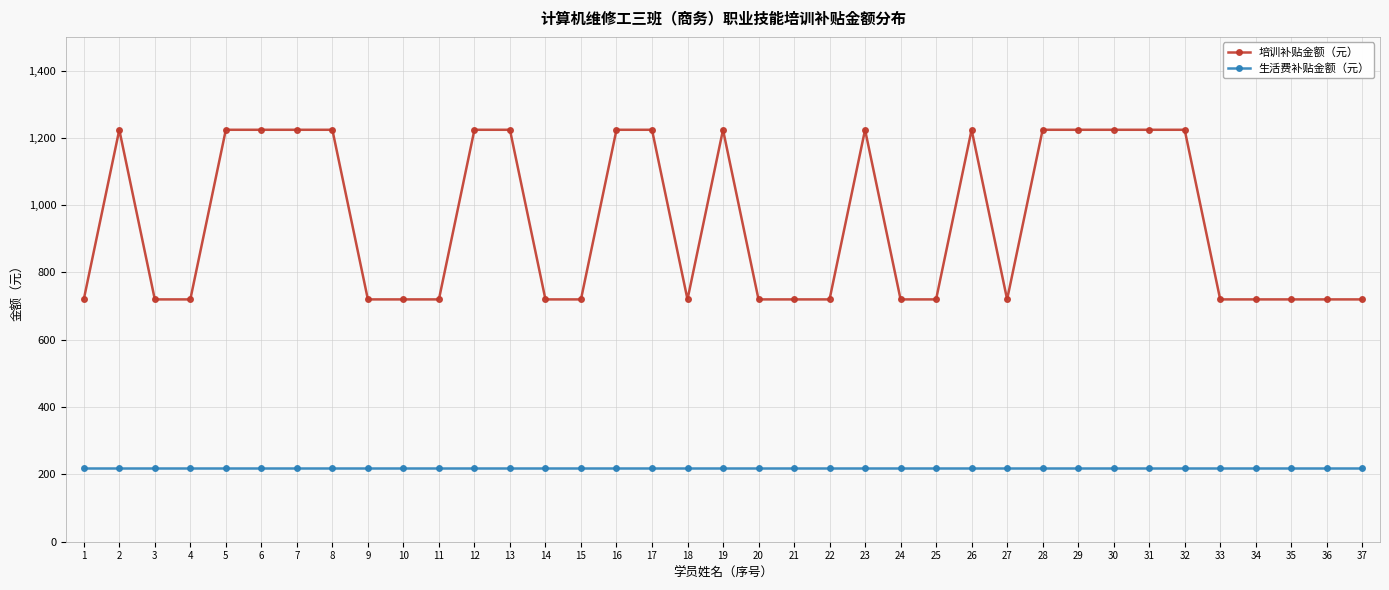

What is the value of the 培训补贴金额（元） point at the 4th from the left?

720